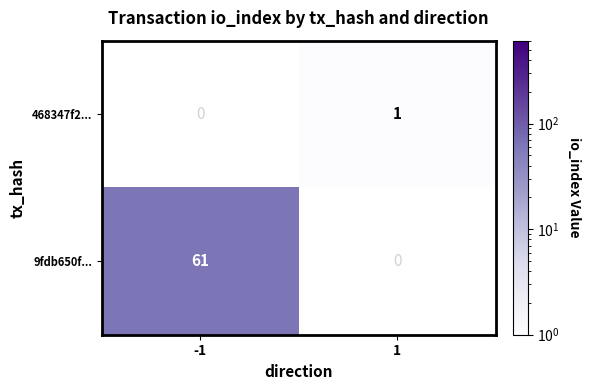

What is the total value across all series at 1?

1